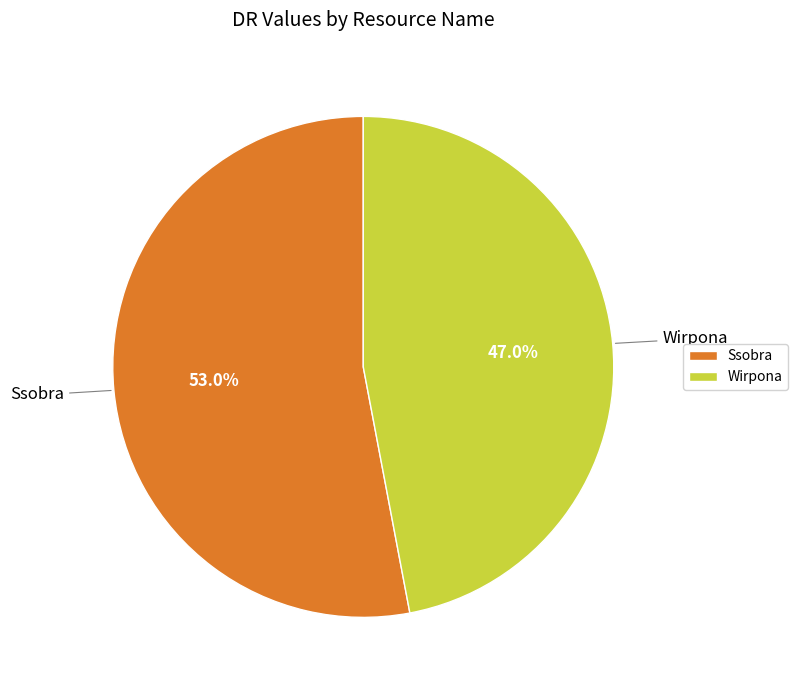

What portion of the pie excludes Wirpona?

53.0%